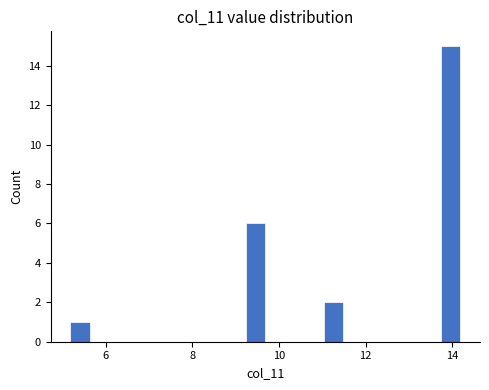

Read against the x-axis, roughly where is the centre of the tallest bar?

14.0